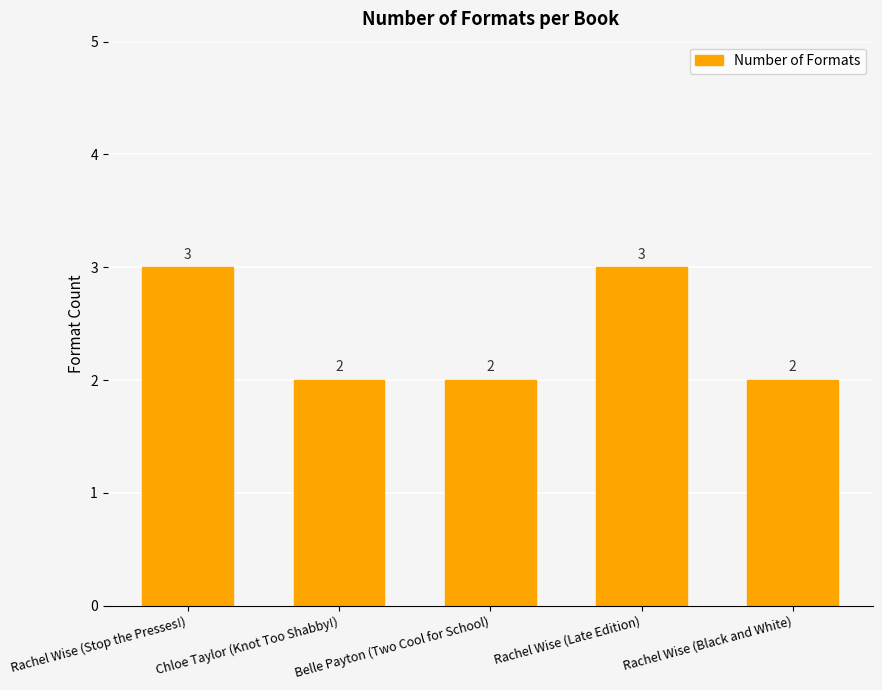

True or false: the data shows 1 at Rachel Wise (Black and White).

False